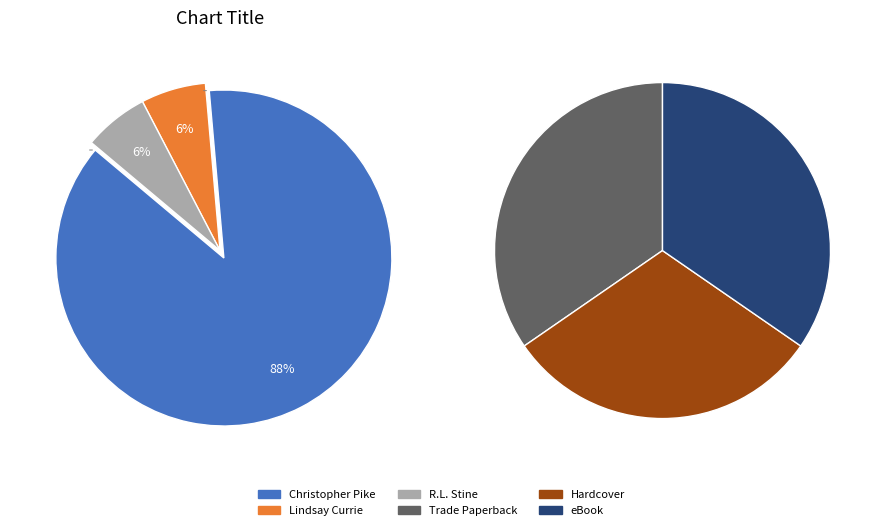

Which slice is the smallest?

Lindsay Currie